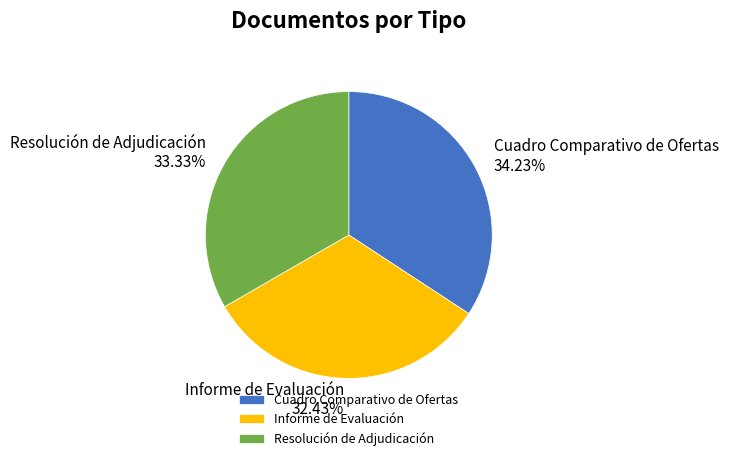

True or false: Cuadro Comparativo de Ofertas accounts for 48% of the total.

False